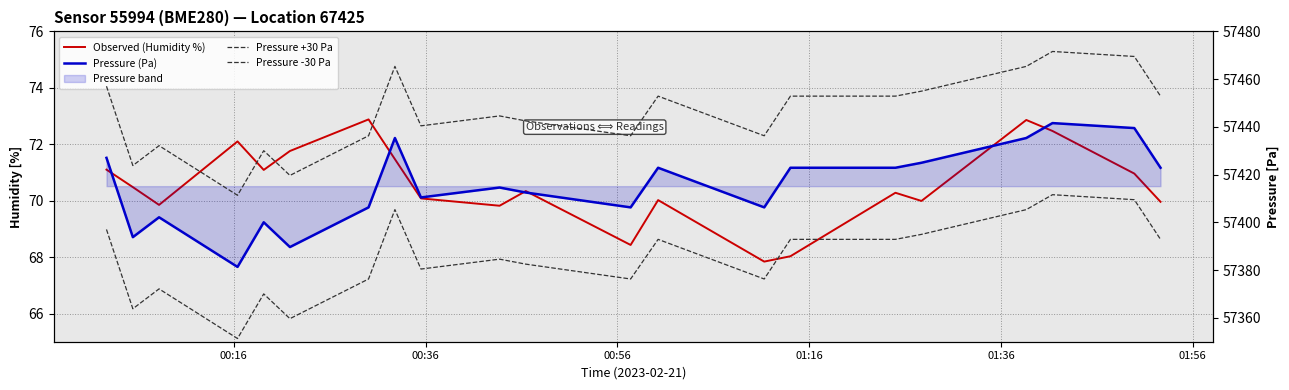

True or false: Pressure (Pa) and Pressure +30 Pa cross at least once.

False